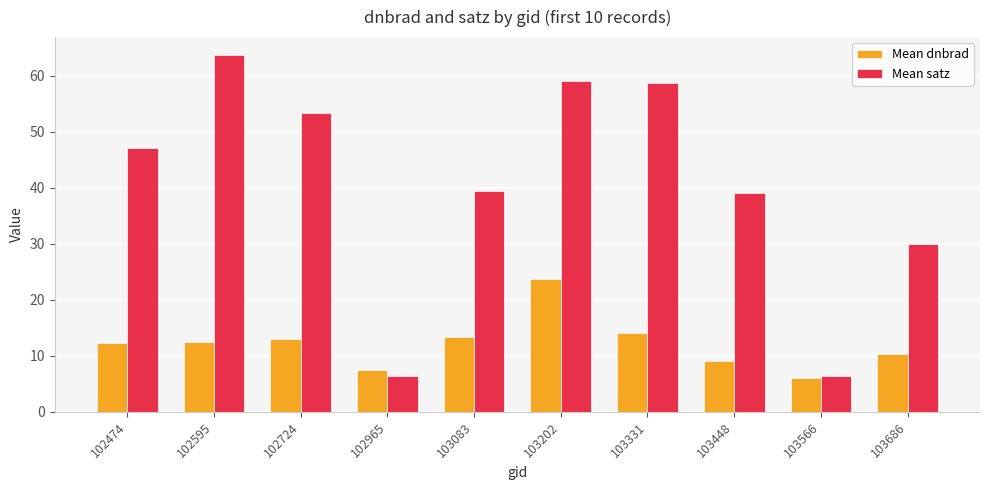

What are all the series names shown in the legend?

Mean dnbrad, Mean satz